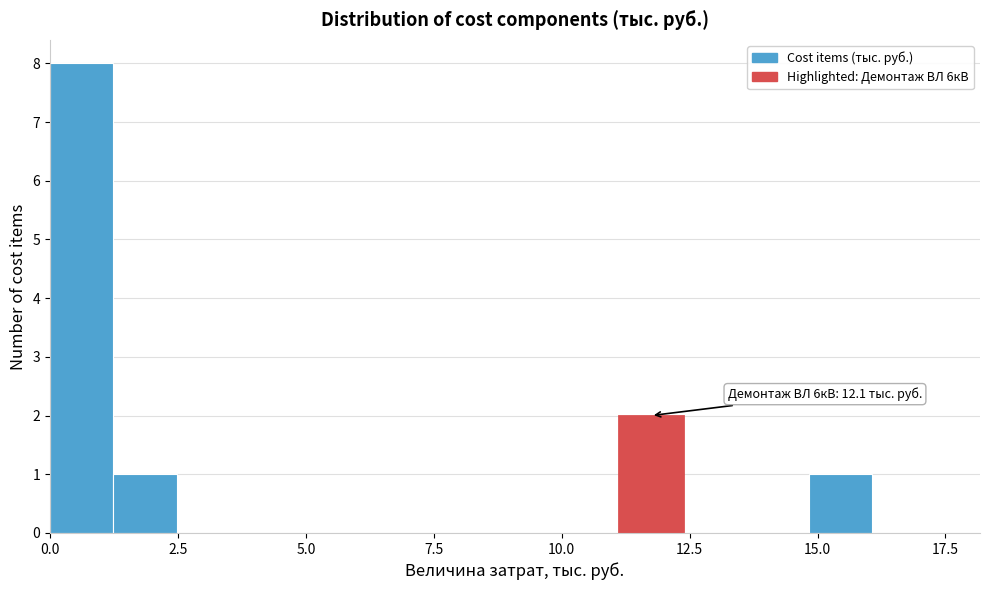

Read against the x-axis, roughly where is the centre of the tallest bar?

0.5